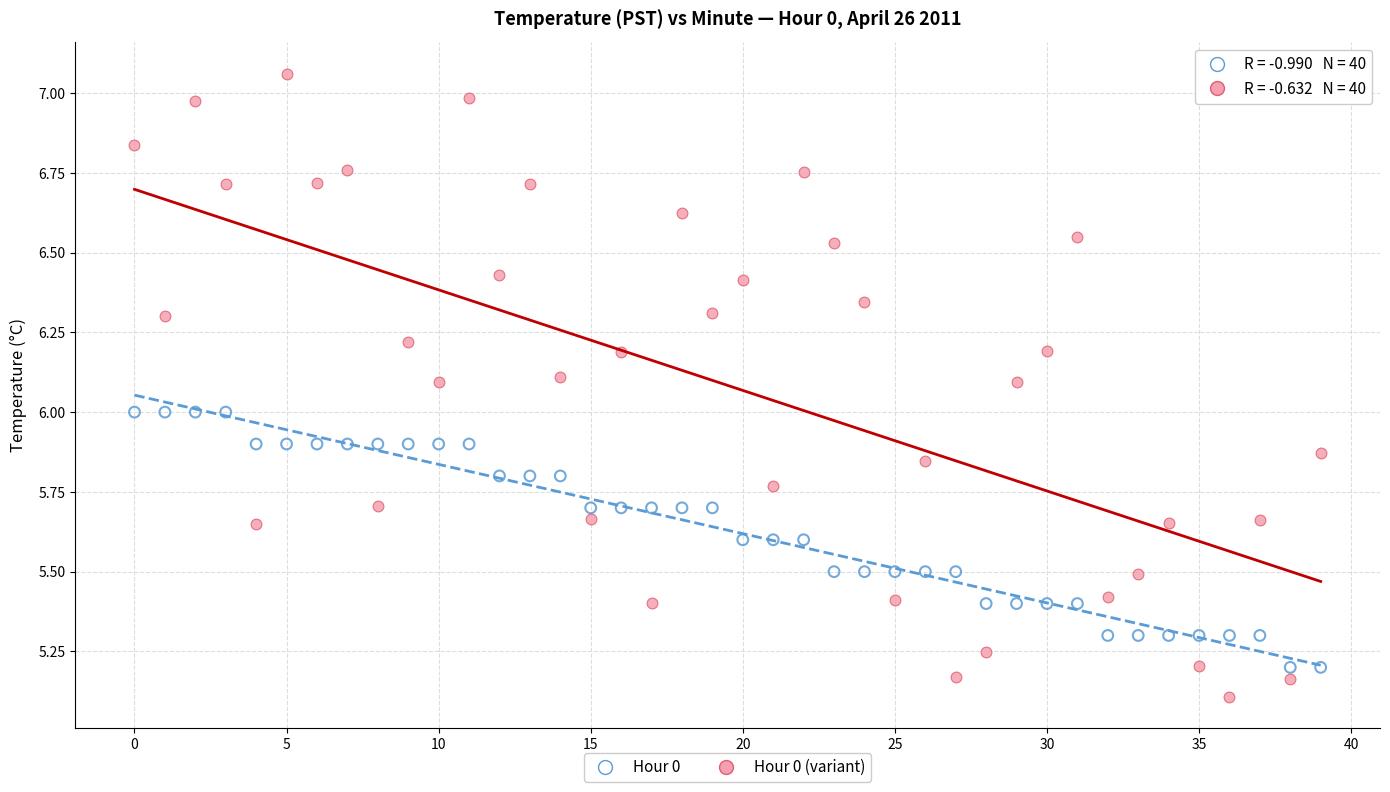

Which series has the largest Y range (max minus min)?

Hour 0 (variant)